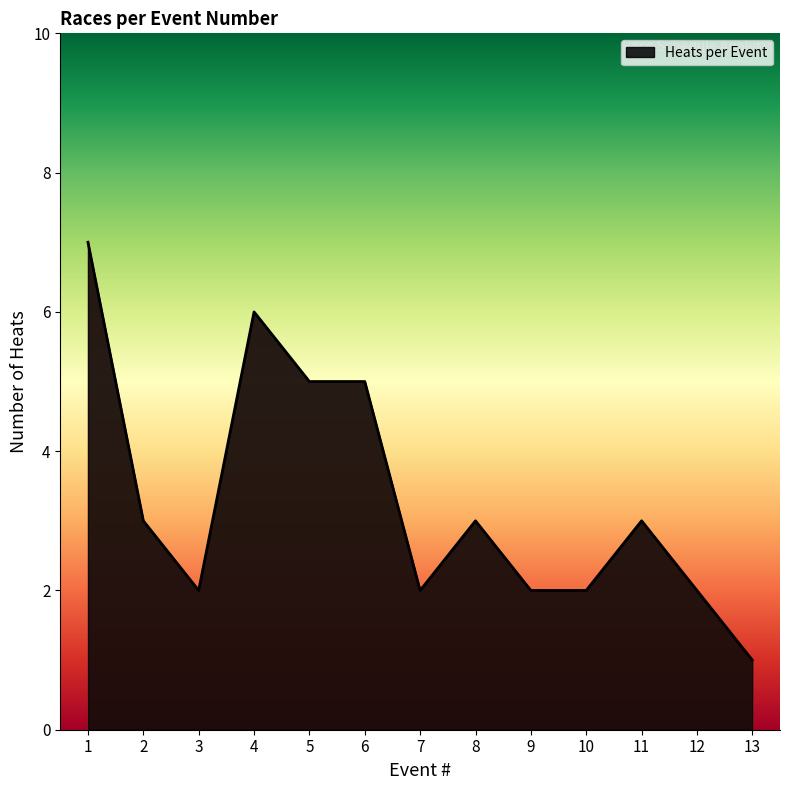

What is the change in value from 3 to 5?

+3